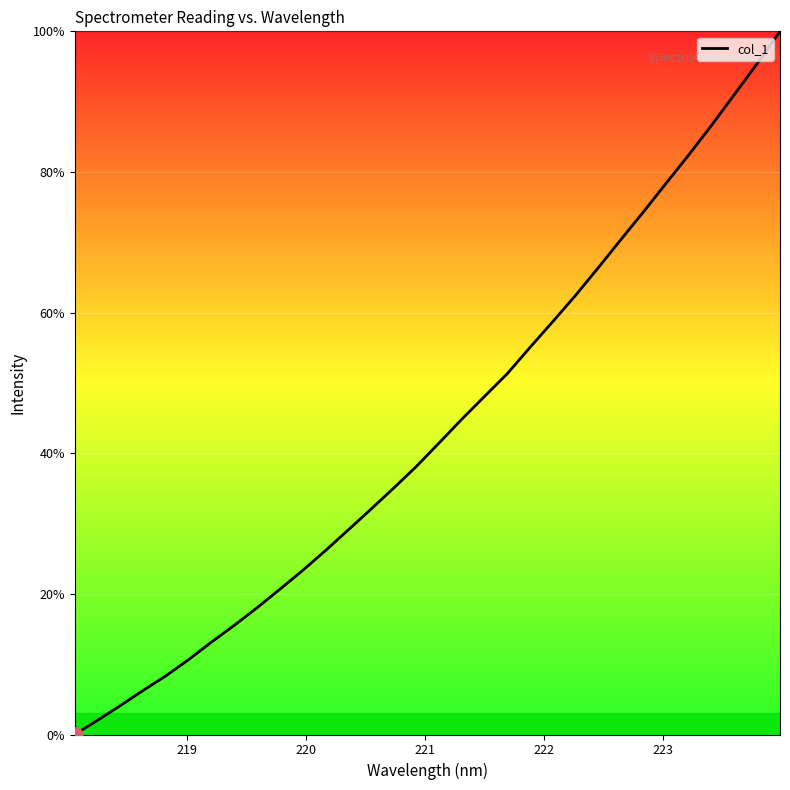

What is the difference between the maximum and minimum values?

100.0